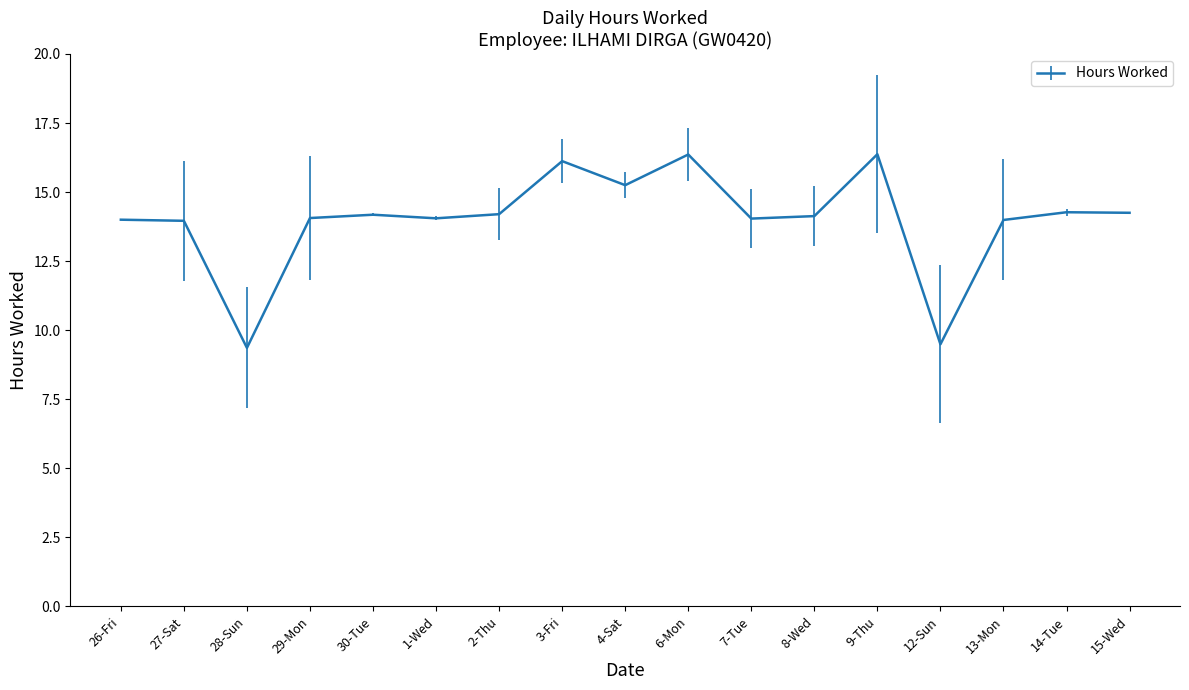

What is the greatest value displayed?

16.4